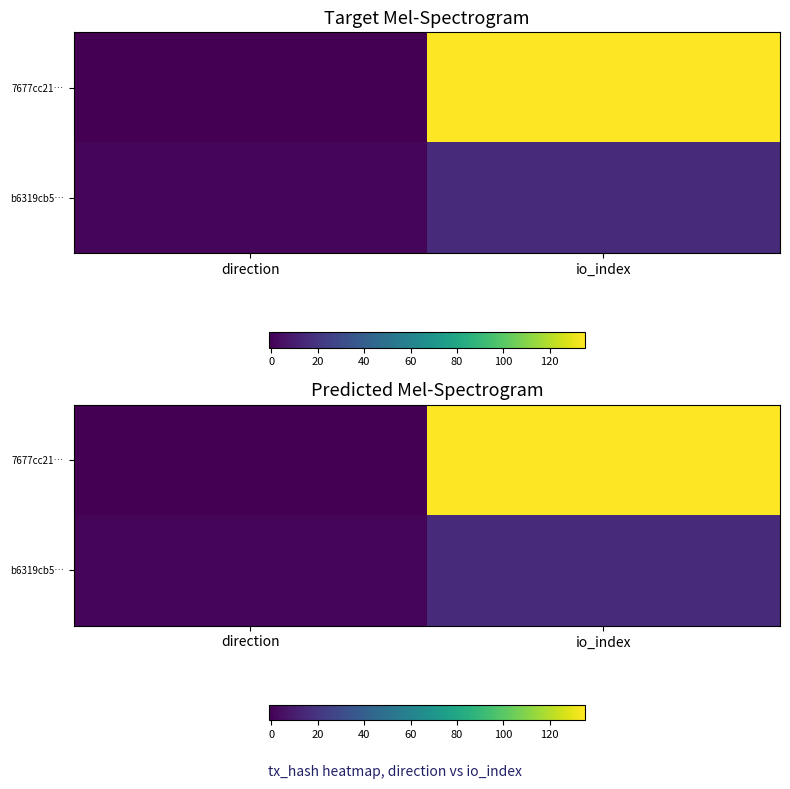

What is the difference between the b6319cb5… values at direction and io_index?

14